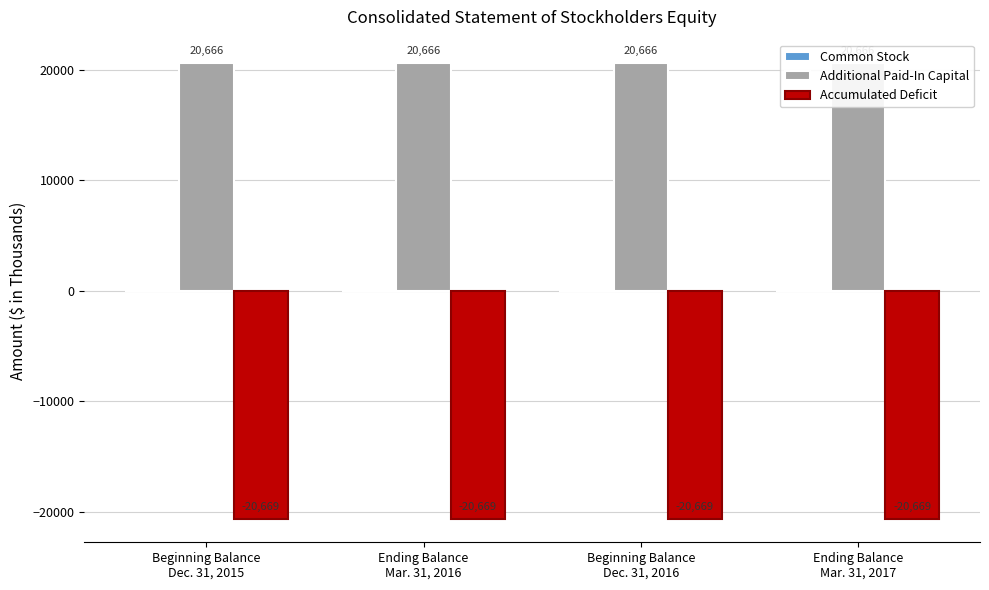

Between Beginning Balance
Dec. 31, 2016 and Beginning Balance
Dec. 31, 2015, which is larger?

Beginning Balance
Dec. 31, 2016